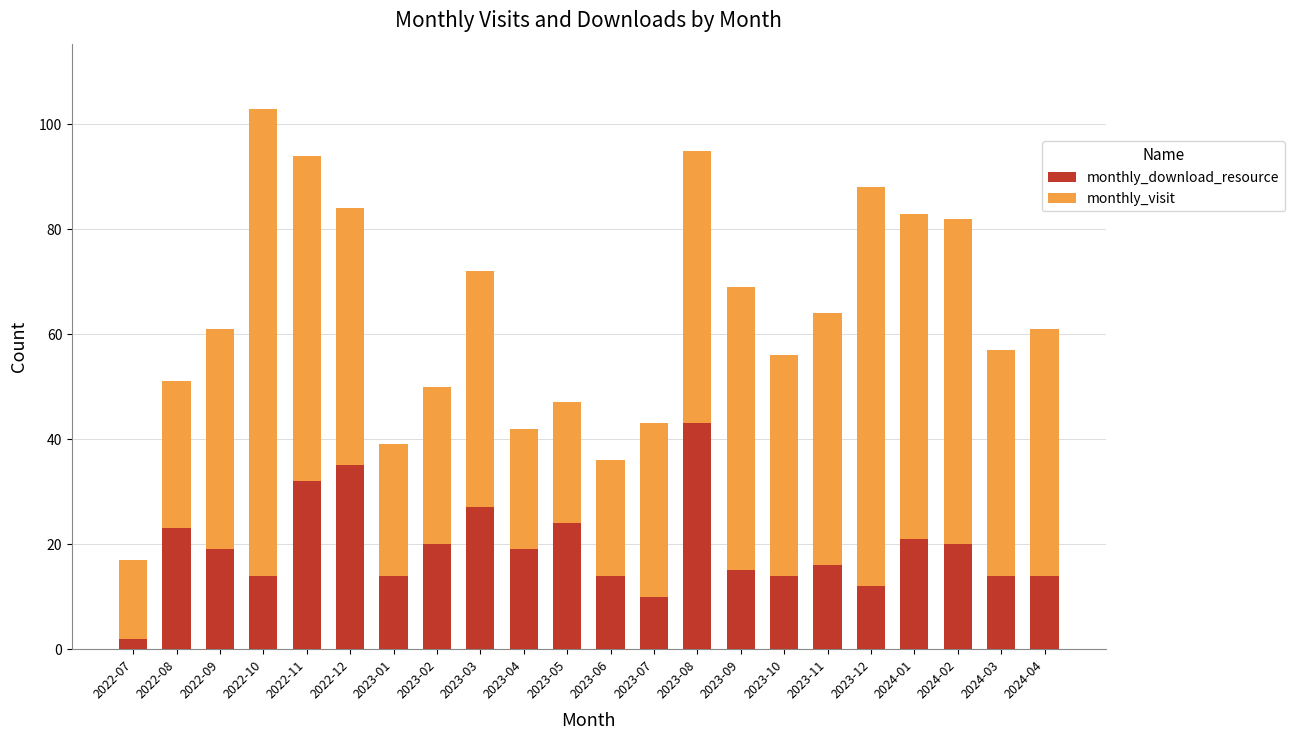

What is the sum of all monthly_download_resource values?

422